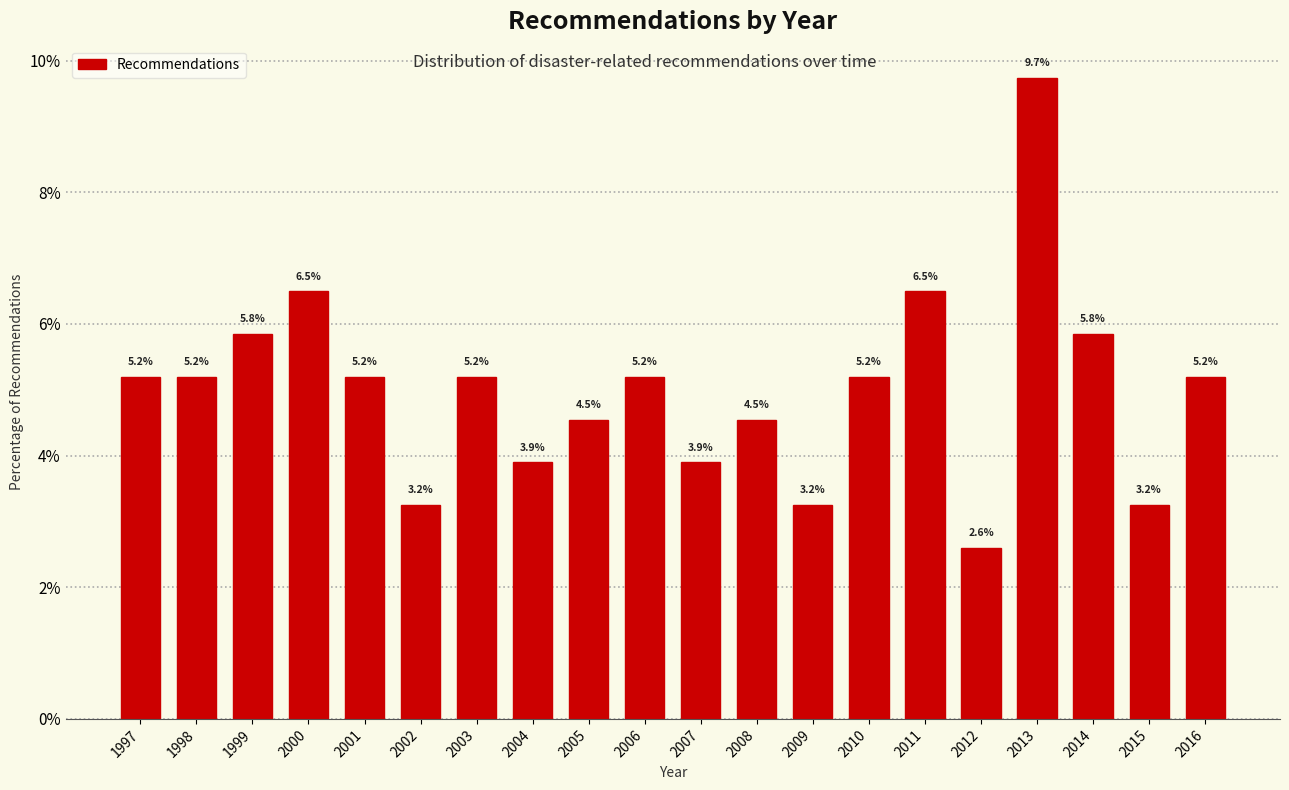

Reading left to right, transcribe all the data shown in this chart.

5.2	5.2	5.8	6.5	5.2	3.2	5.2	3.9	4.5	5.2	3.9	4.5	3.2	5.2	6.5	2.6	9.7	5.8	3.2	5.2